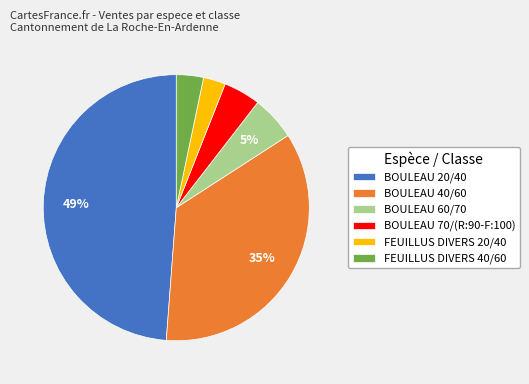

Does BOULEAU 60/70 represent more than half of the total?

No